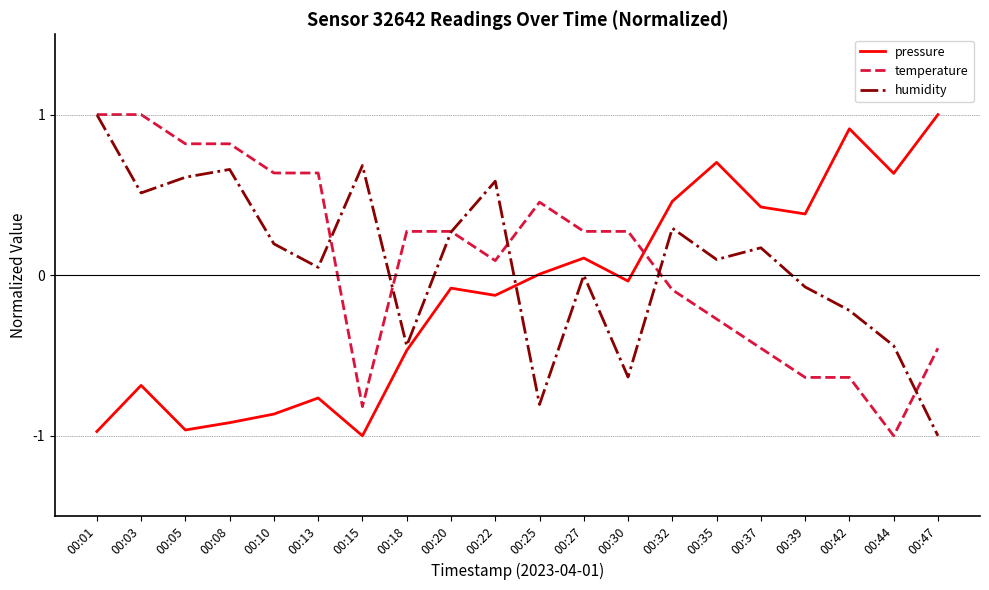

What is the greatest value displayed?

1.0